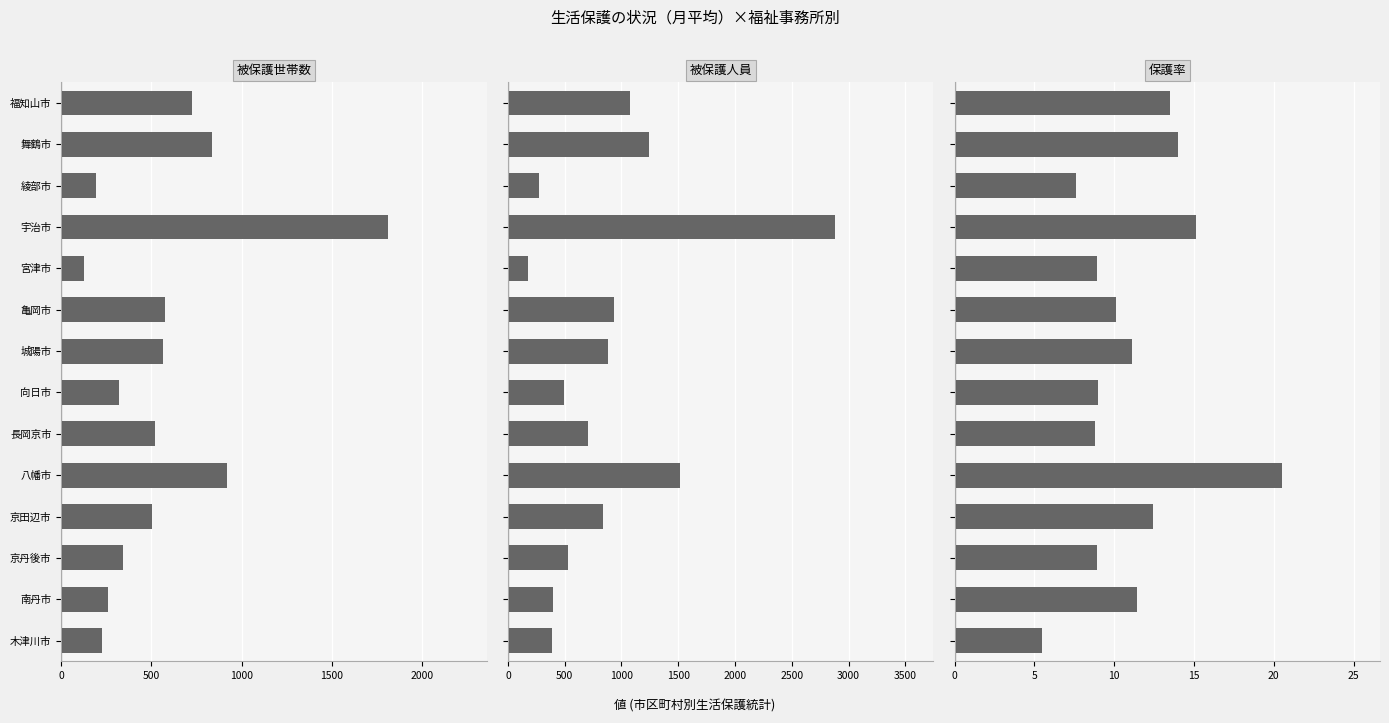

How many bars are there in total?

42